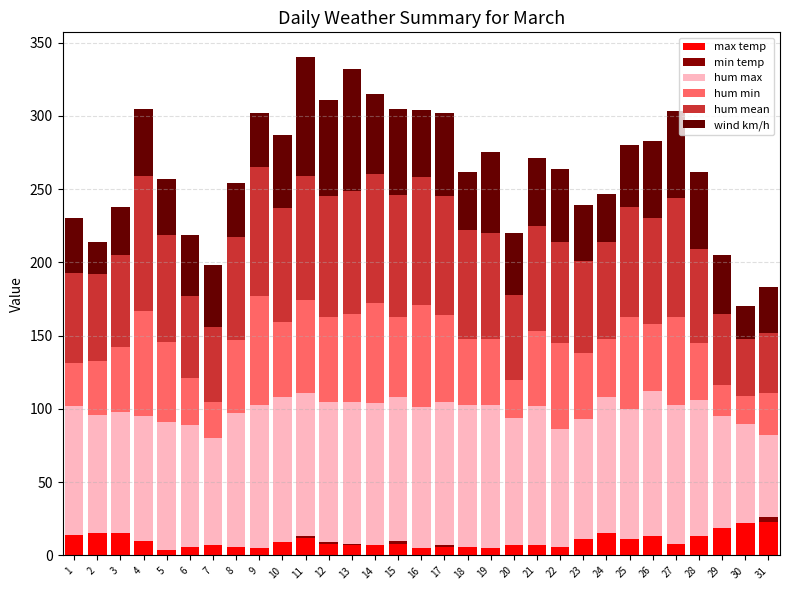

Does the chart contain stacked bars?

Yes